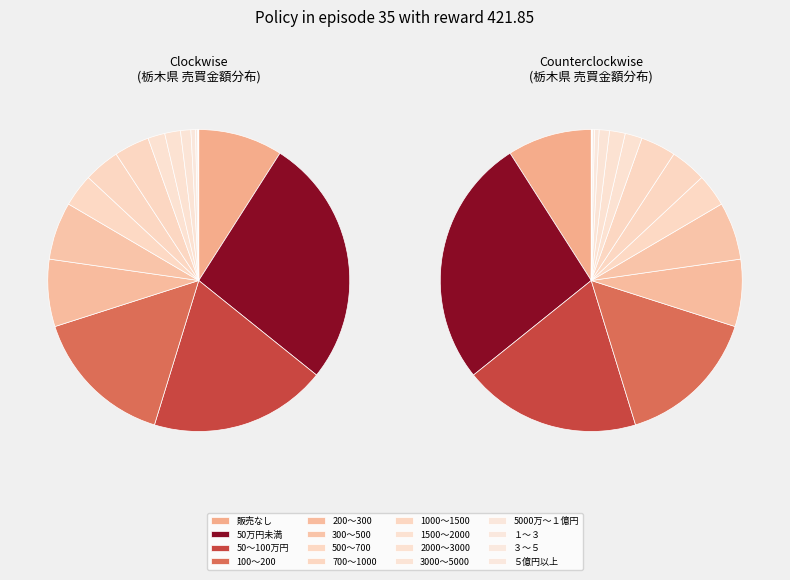

To the nearest percent, what is the difference between the 5000万～１億円 and 1500～2000 slice percentages?

1%